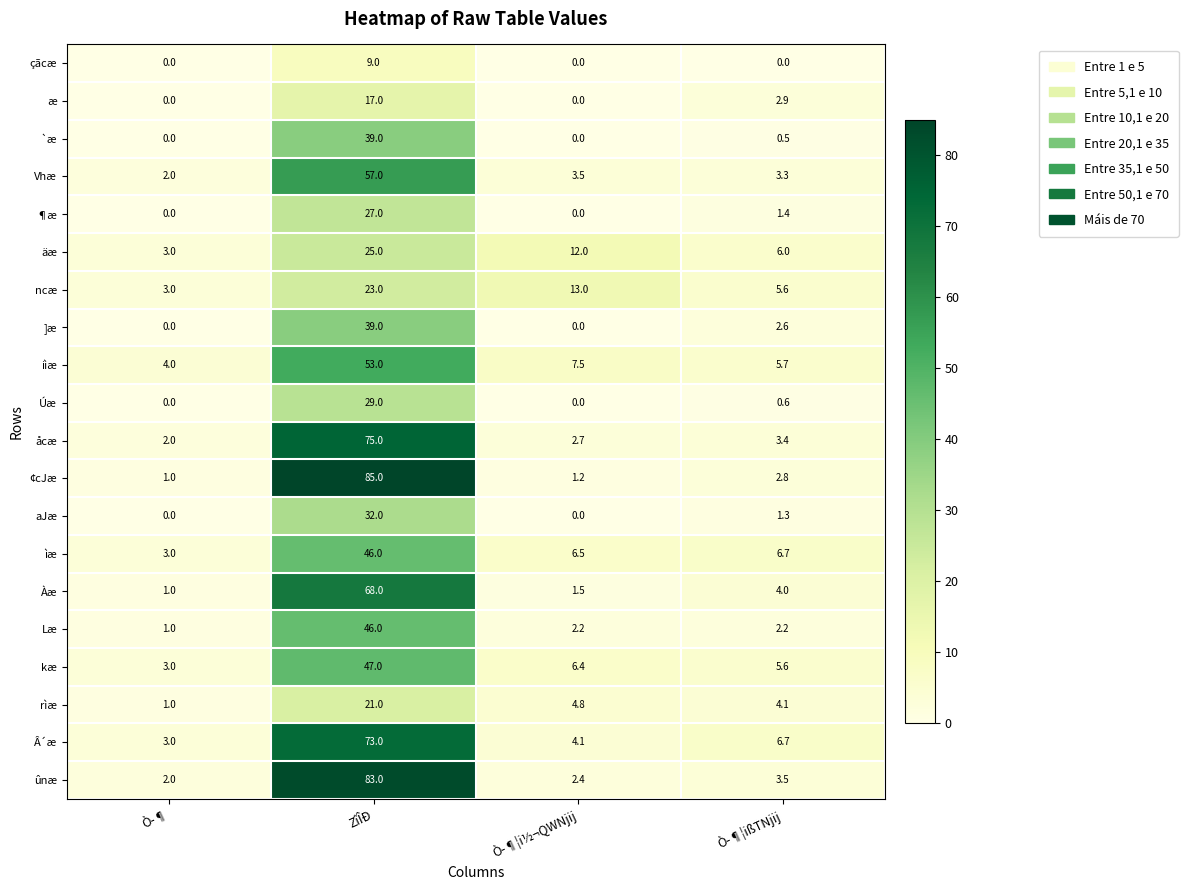

What is the sum of all aJæ values?

33.3